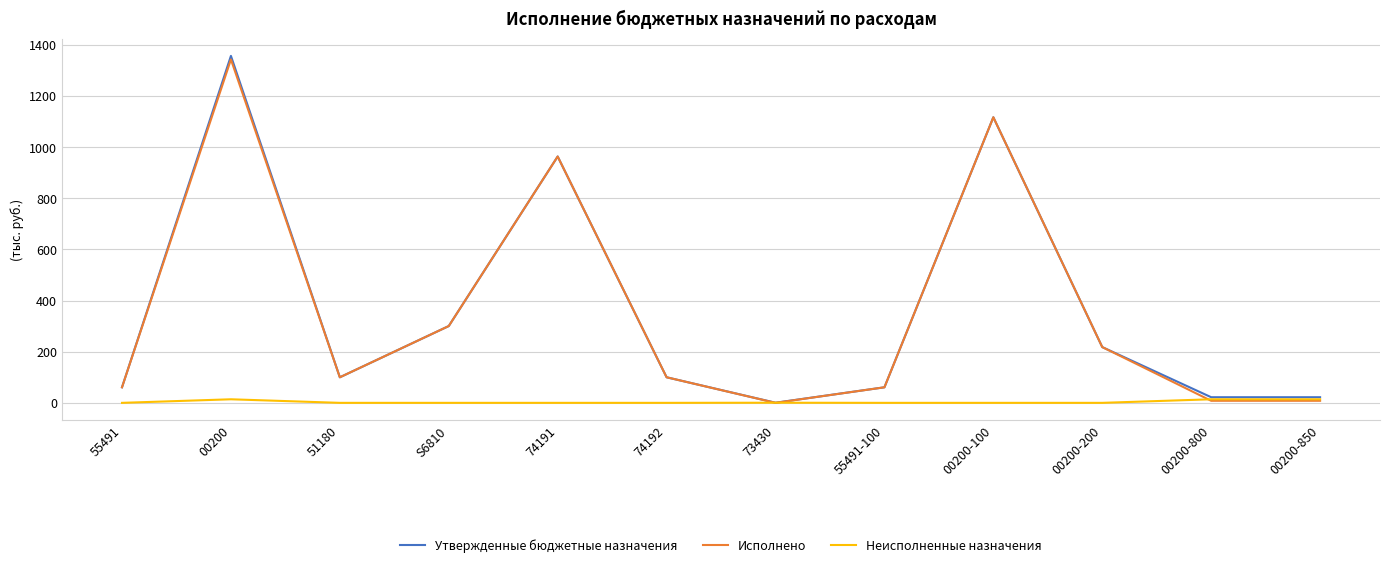

Does the chart display data point markers on the line(s)?

No